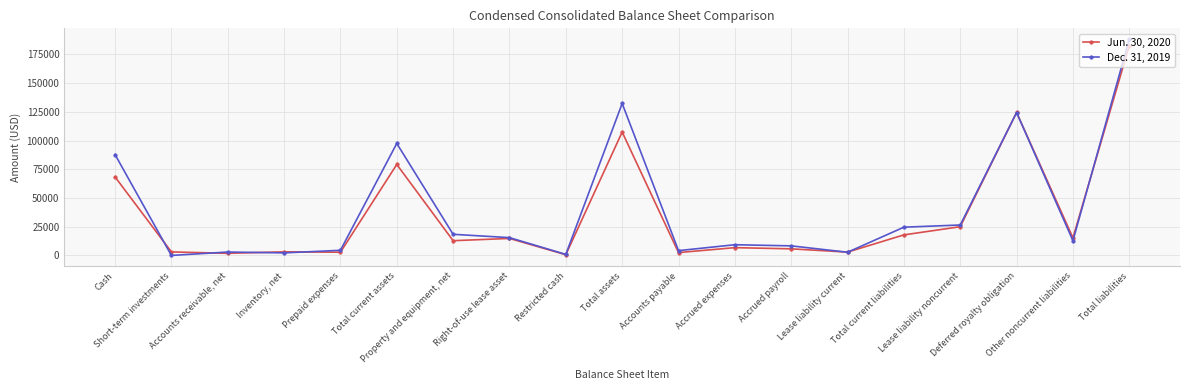

How many data points in Dec. 31, 2019 are less than 12790?

9